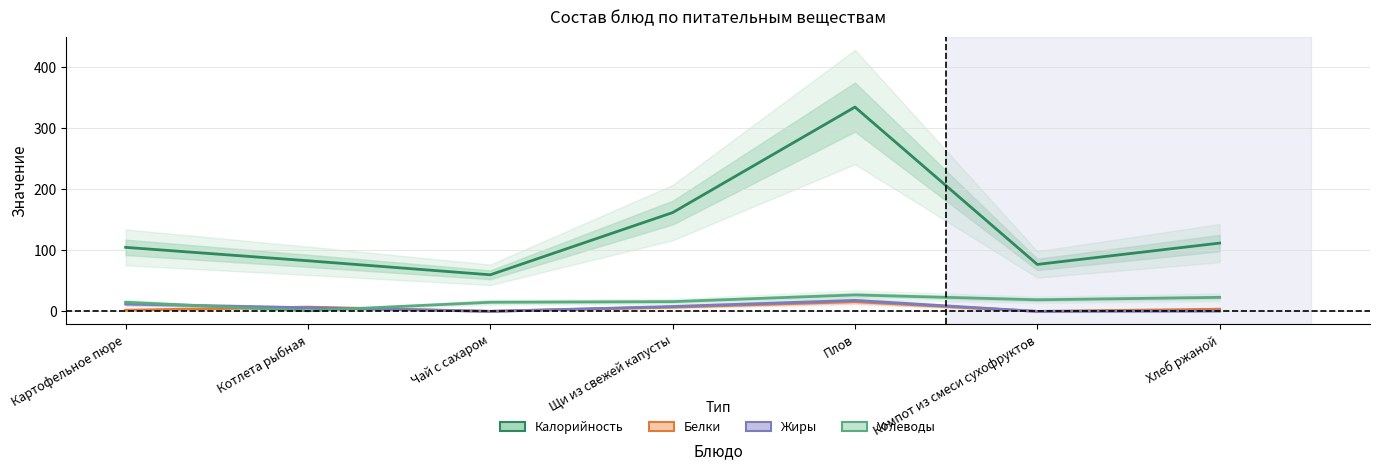

What is the total value across all series at Картофельное пюре?

134.0